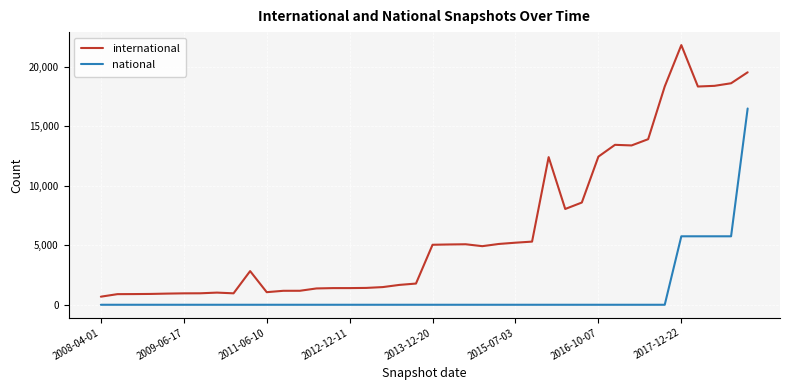

List the series in order of their overall mean, highest first.

international, national